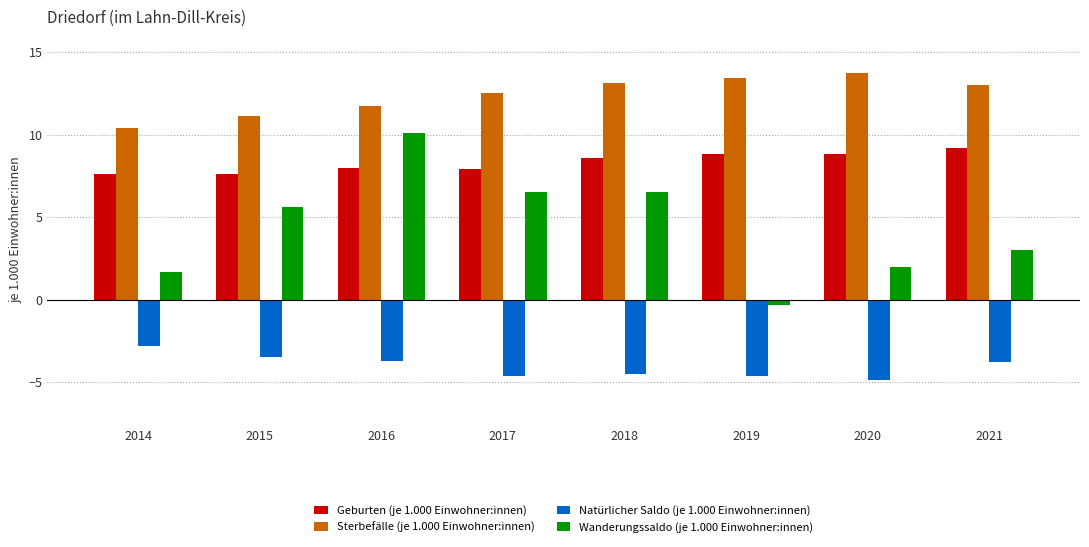

What is the value of the Wanderungssaldo (je 1.000 Einwohner:innen) bar at the 8th from the left?

3.0